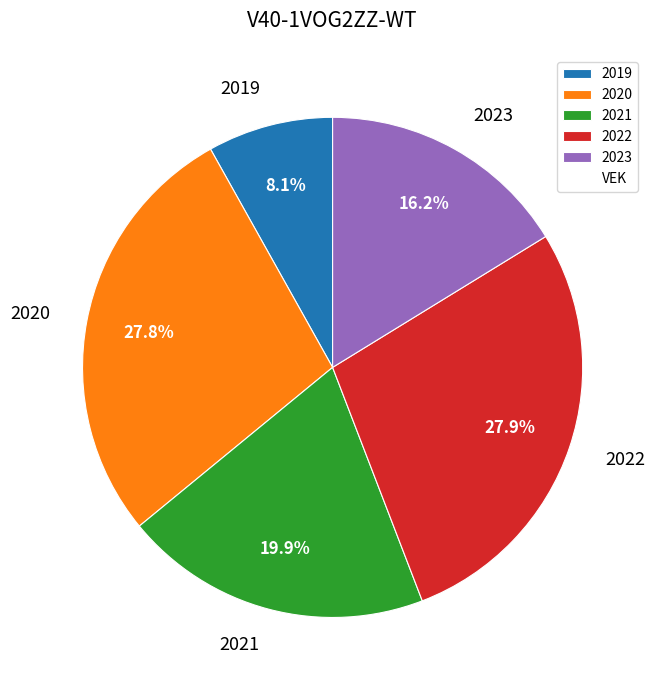

Which slice is the smallest?

2019